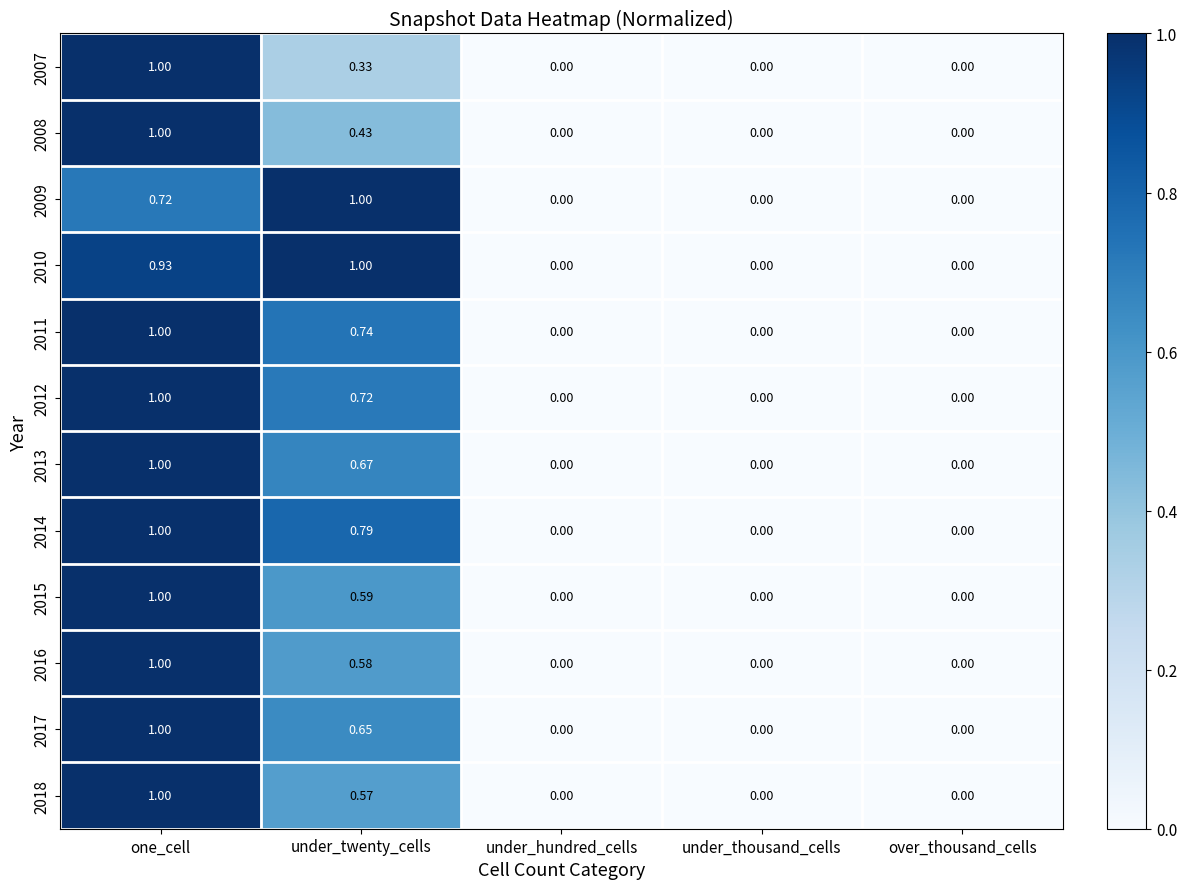

Is the value of 2016 at over_thousand_cells greater than the value of 2010 at under_twenty_cells?

No